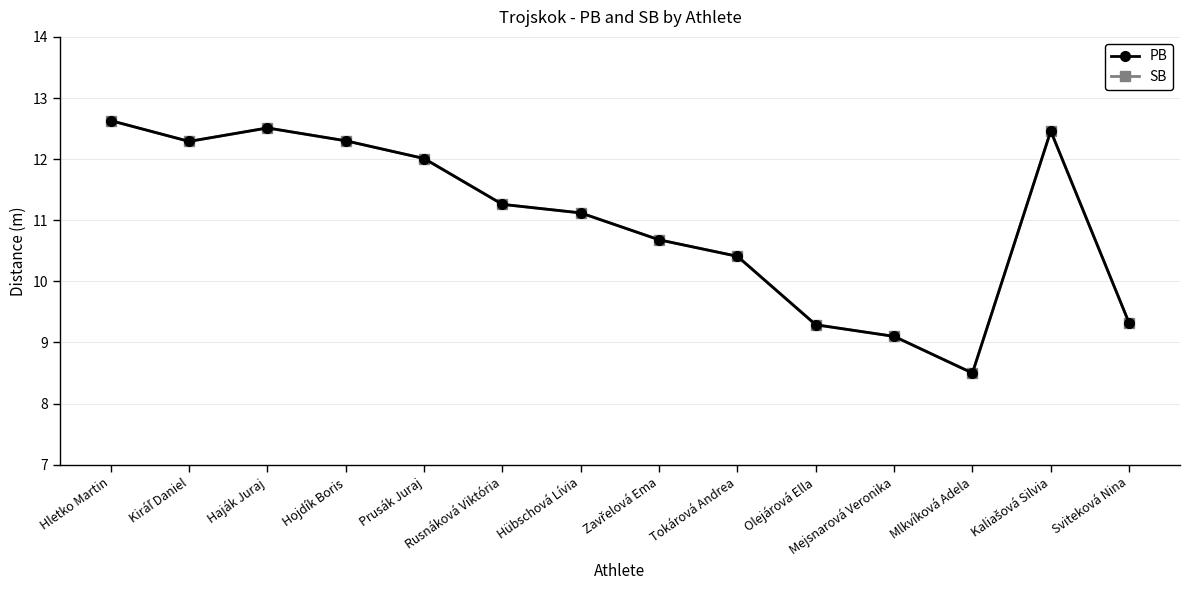

Does the chart display data point markers on the line(s)?

Yes